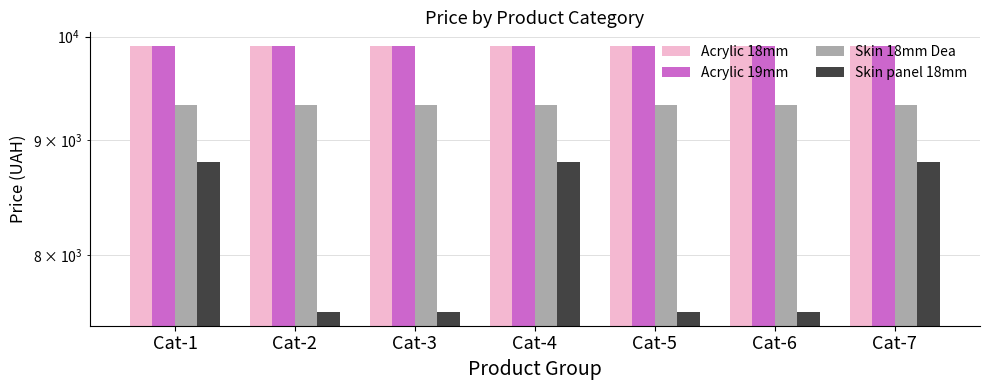

Read the Skin panel 18mm value at Cat-6.

7545.9